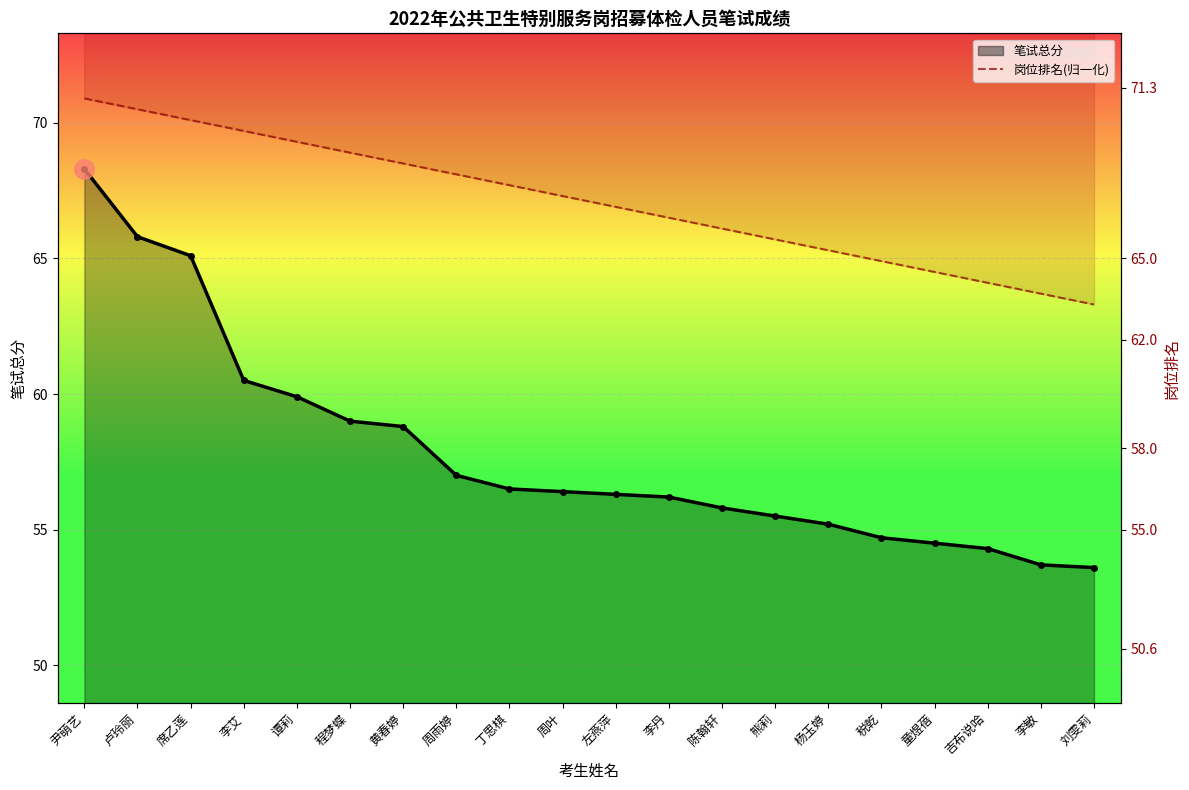

What is the ratio of the value at 童煜蓓 to the value at 周叶?

1.0